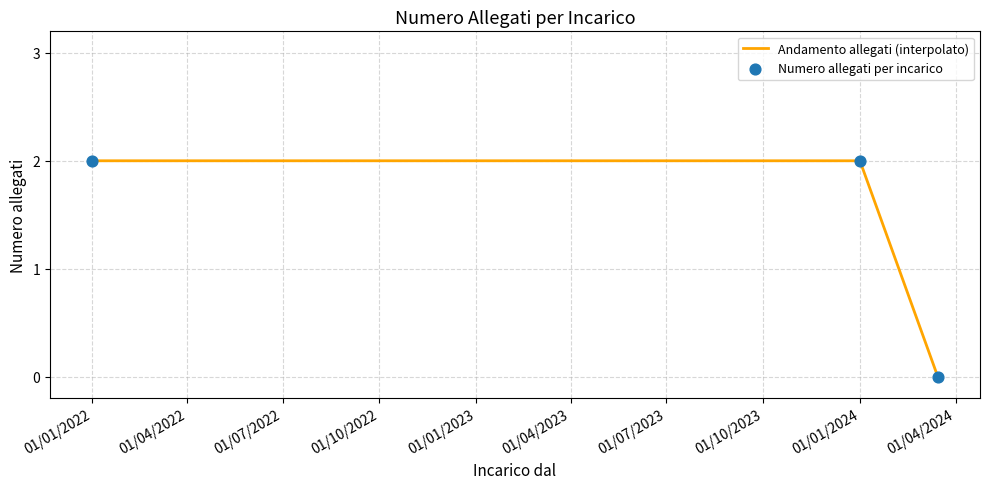

What is the ratio of the value at 01/01/2024 to the value at 01/01/2022?

1.0